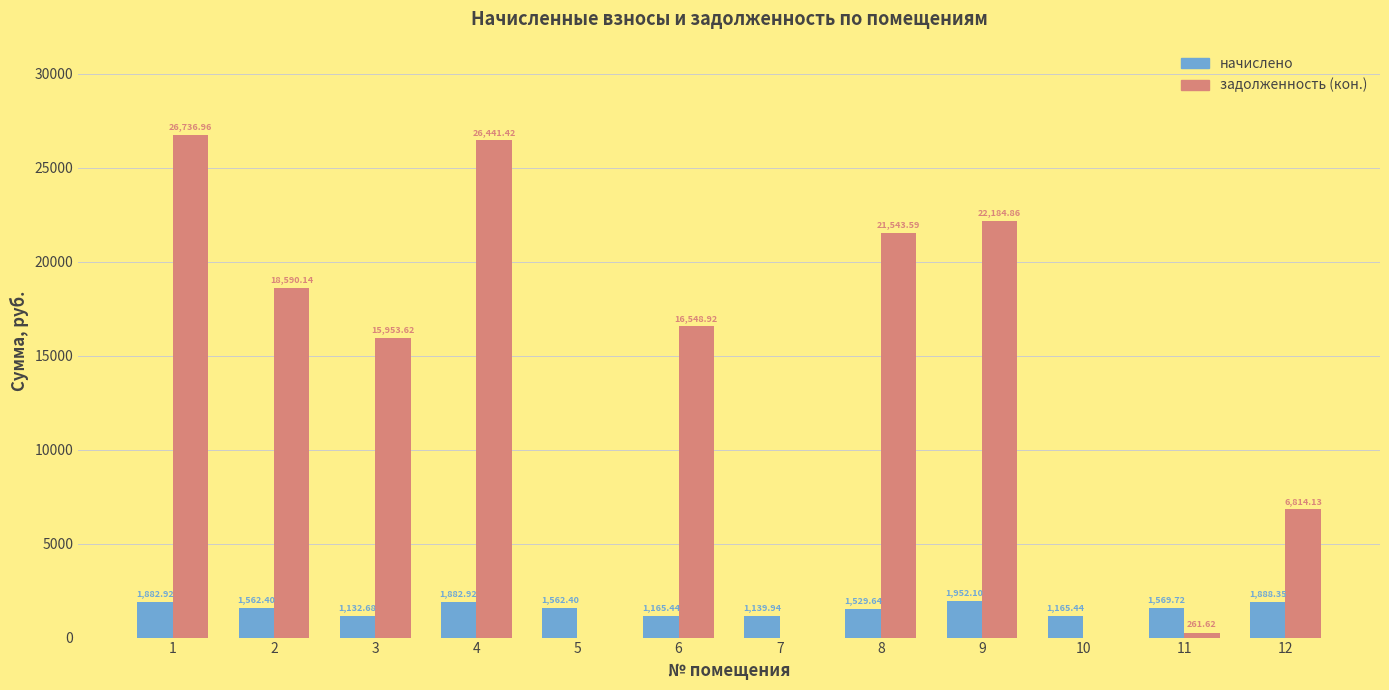

Which series changed the most between 2 and 9?

задолженность (кон.)